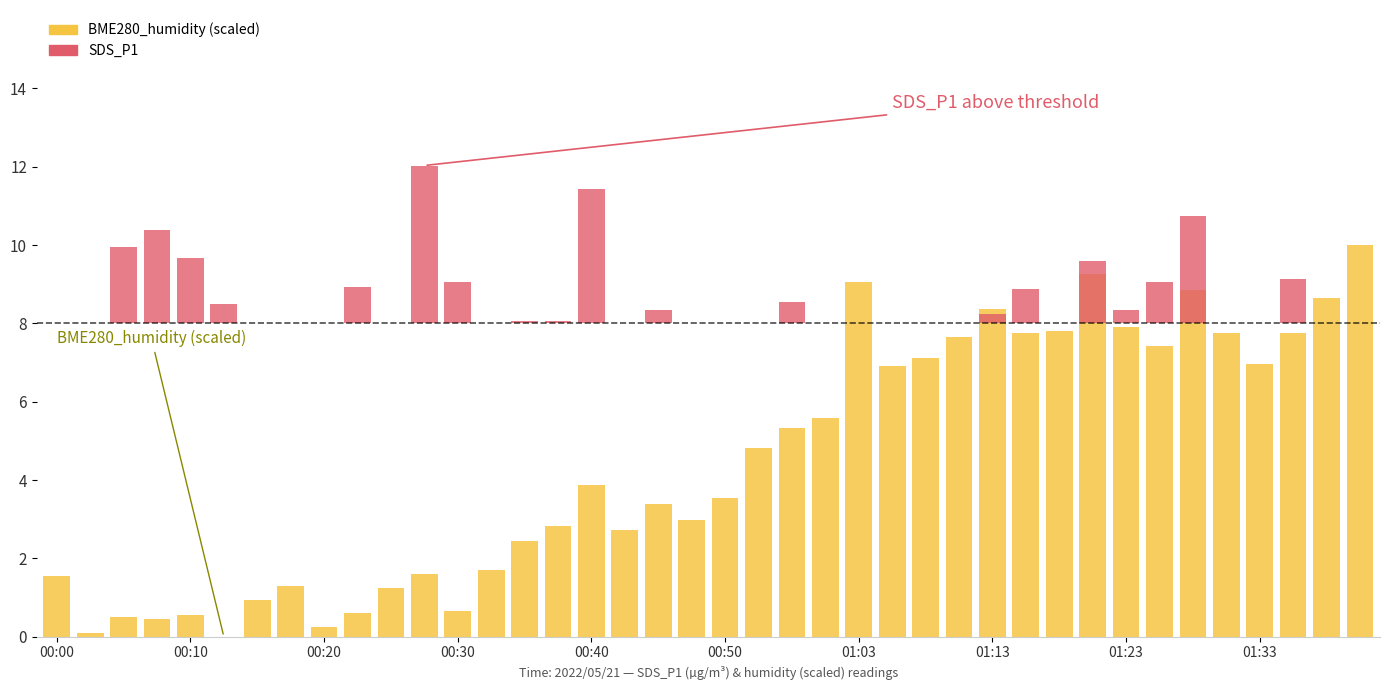

What is the spread (max minus min) of values at 17?

2.7